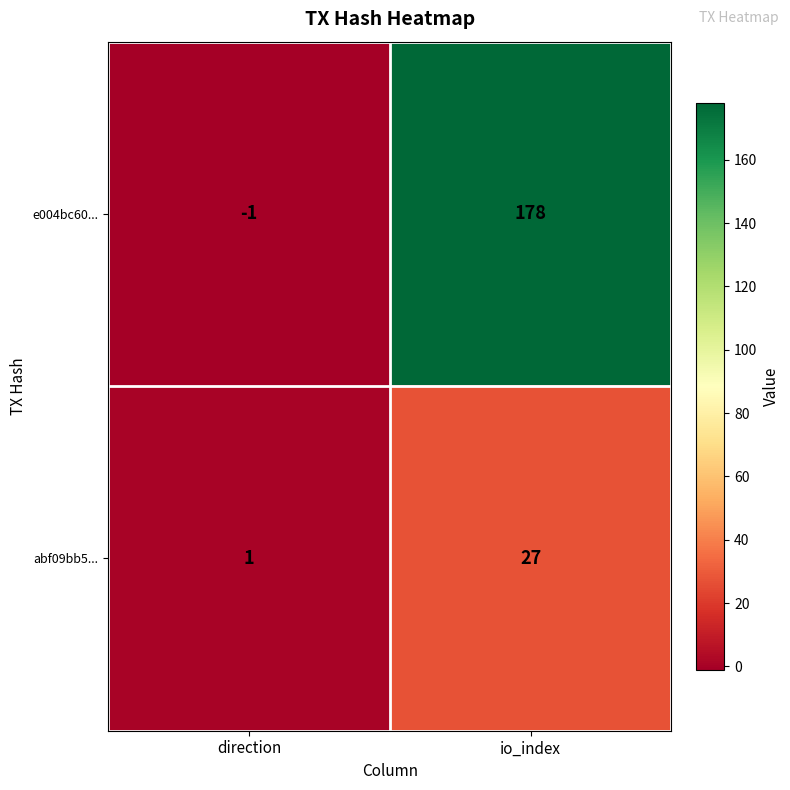

Reading left to right, transcribe all the data shown in this chart.

e004bc60...: -1	178
abf09bb5...: 1	27